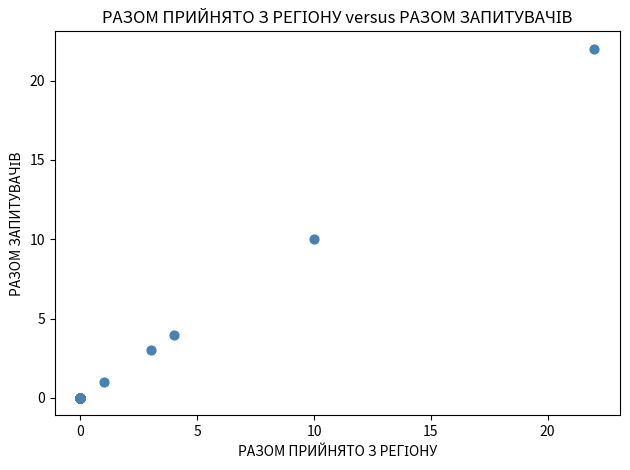

What Y value in the scatter plot is closest to 11?

10